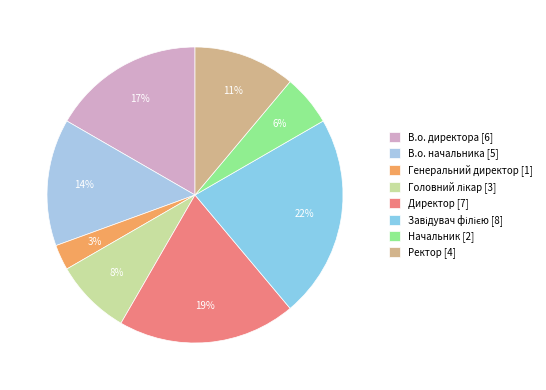

Is it true that Директор is 19% of the pie?

True